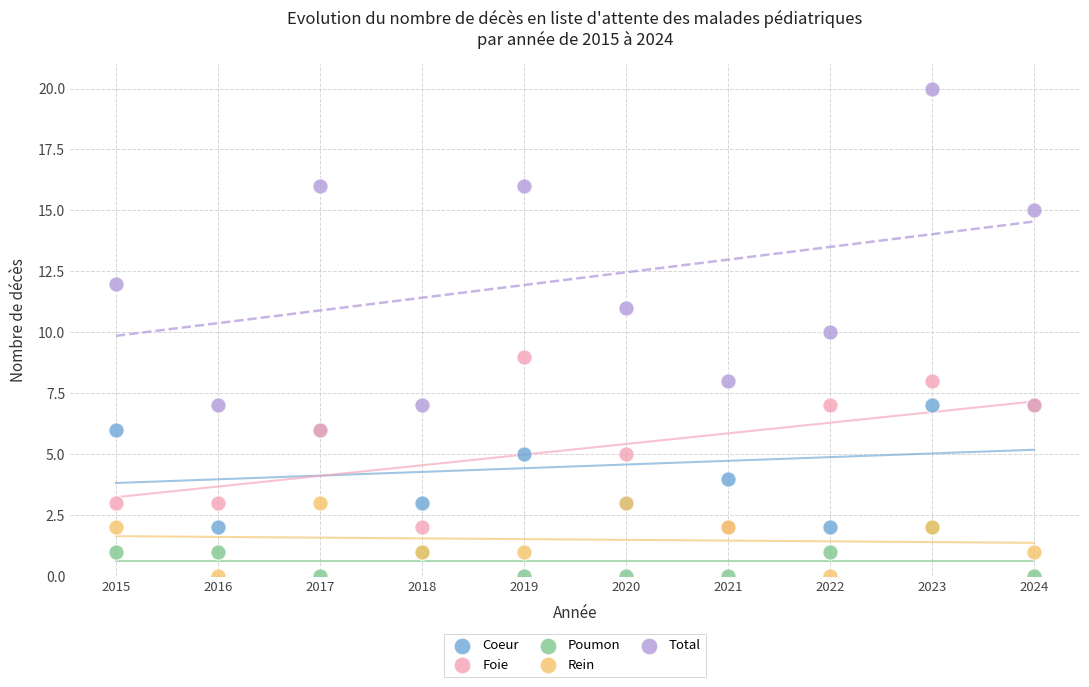

Which series reaches the maximum Y coordinate?

Total